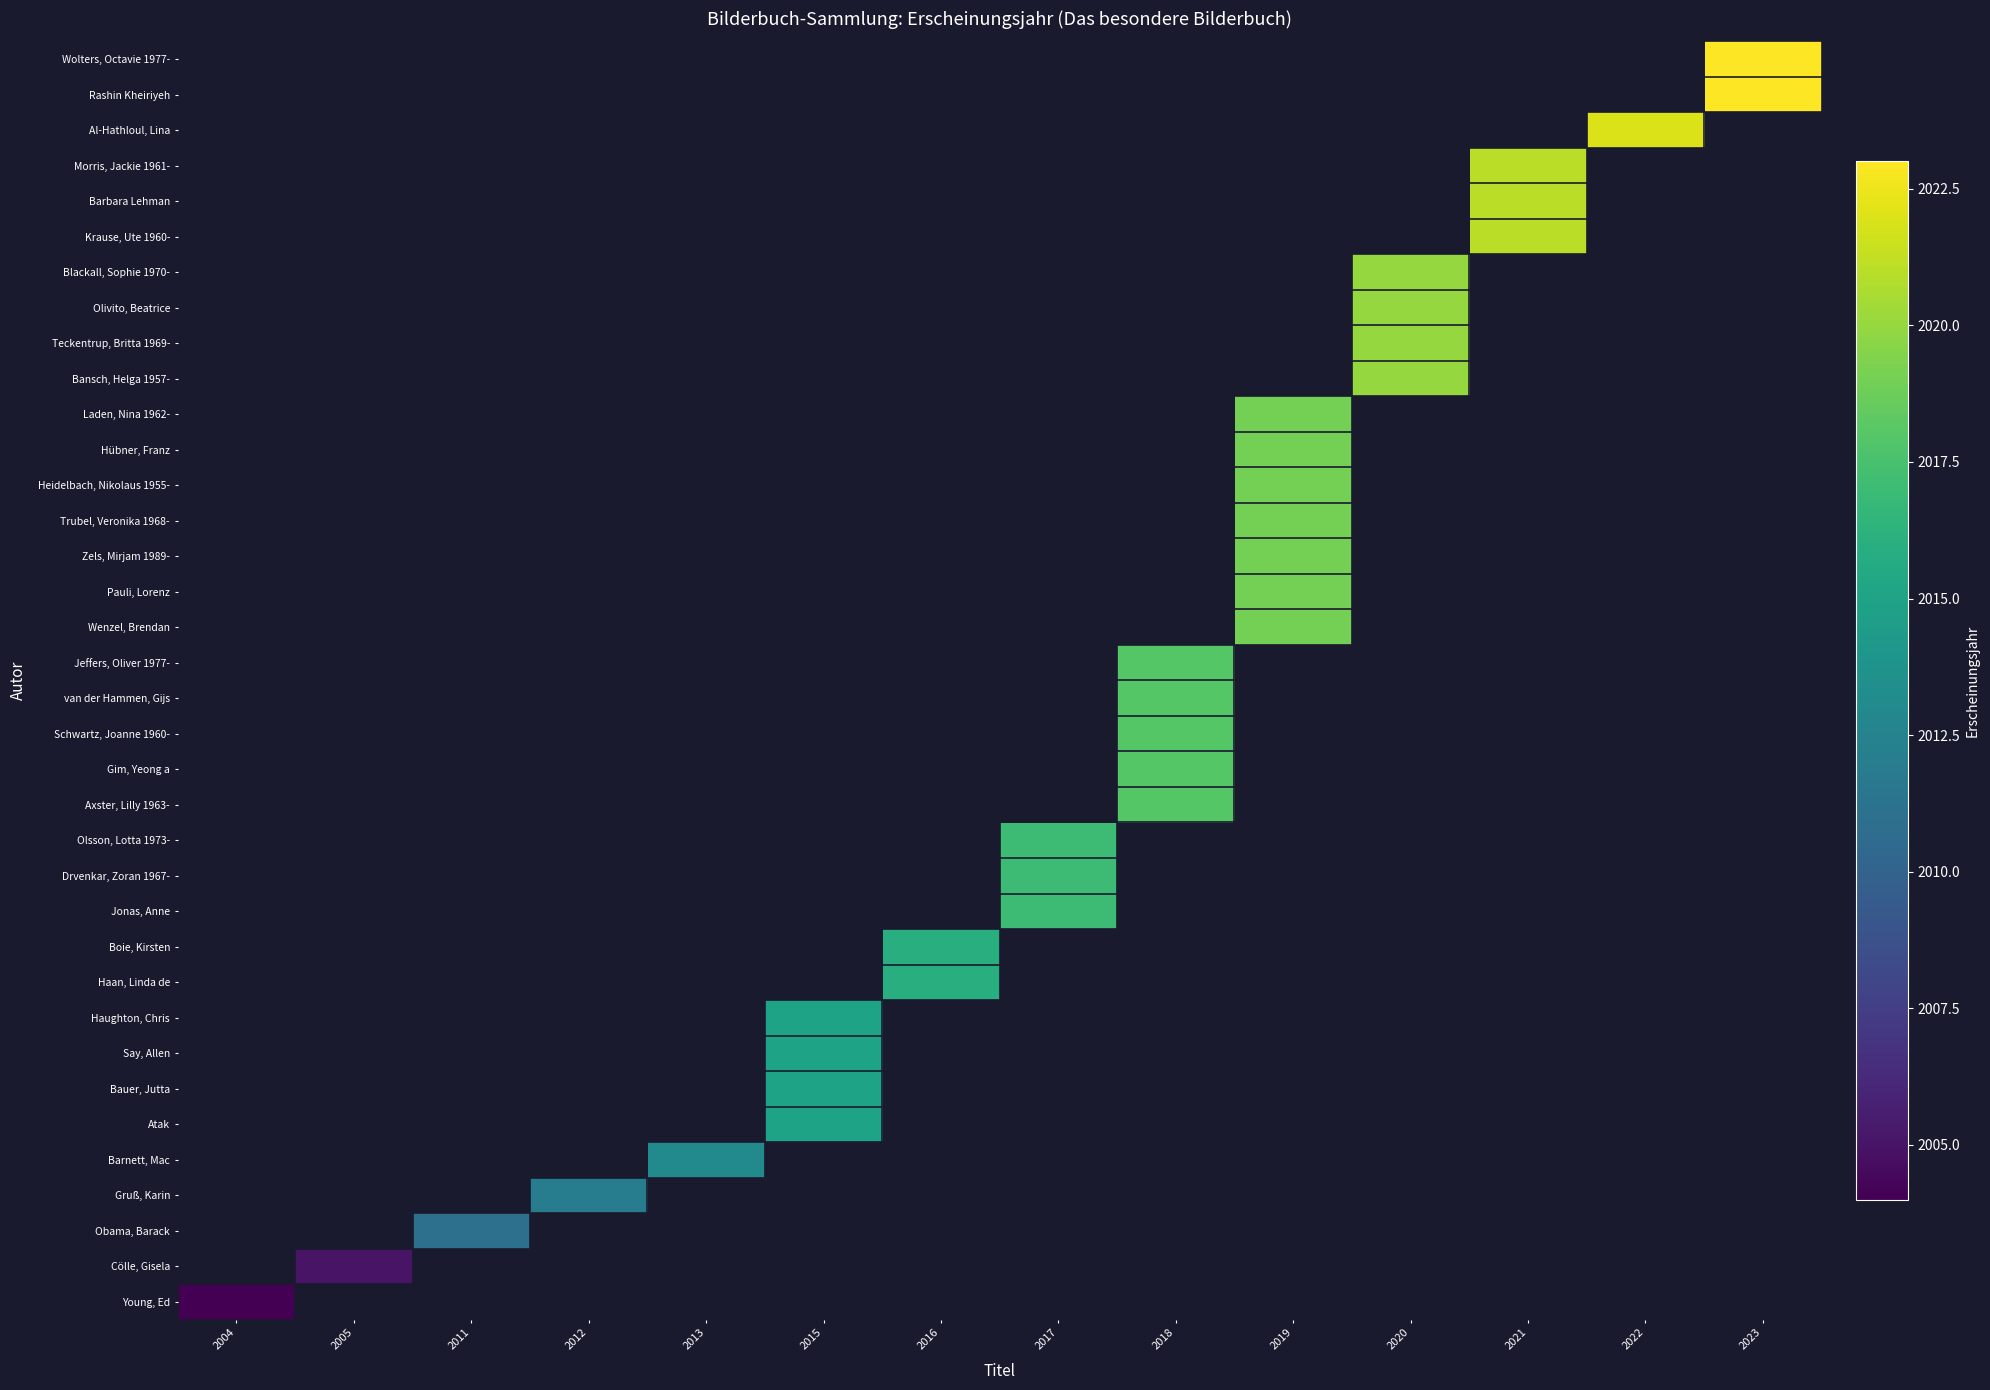

How many data points does each series have?

14